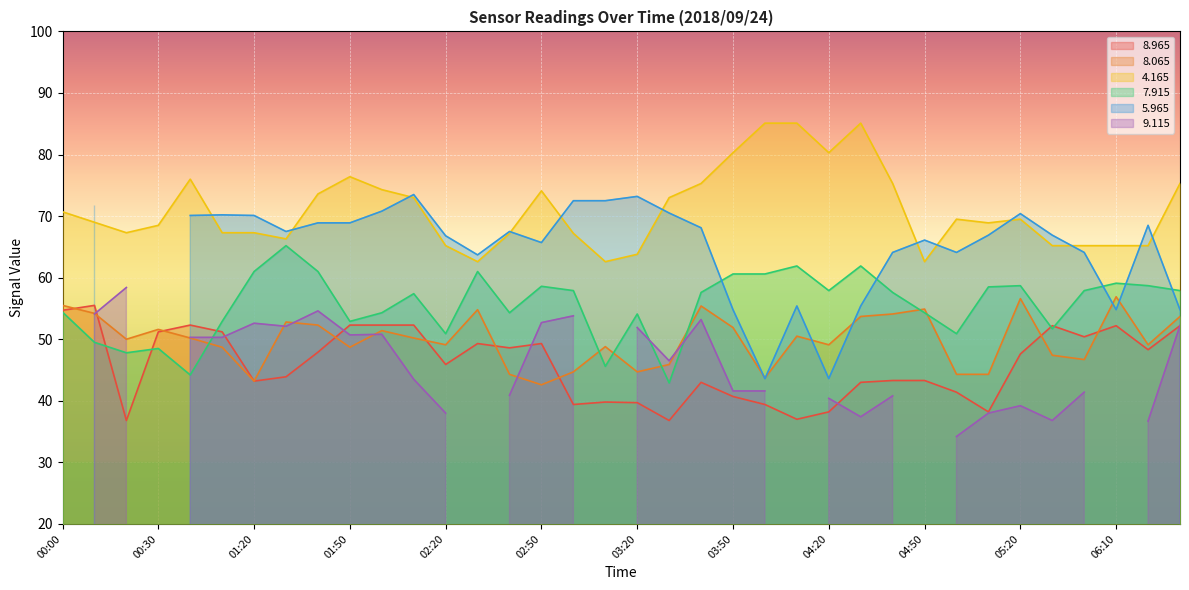

Is it true that   4.165 equals 30.3 at 05:30?

False